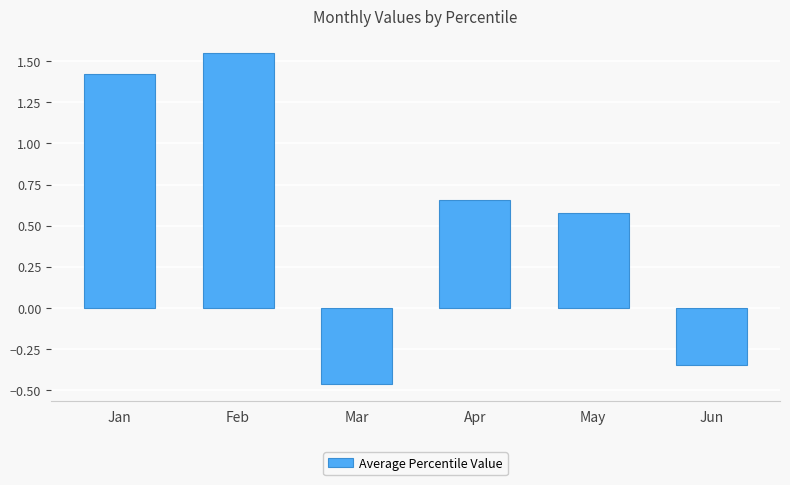

Does the chart contain stacked bars?

No